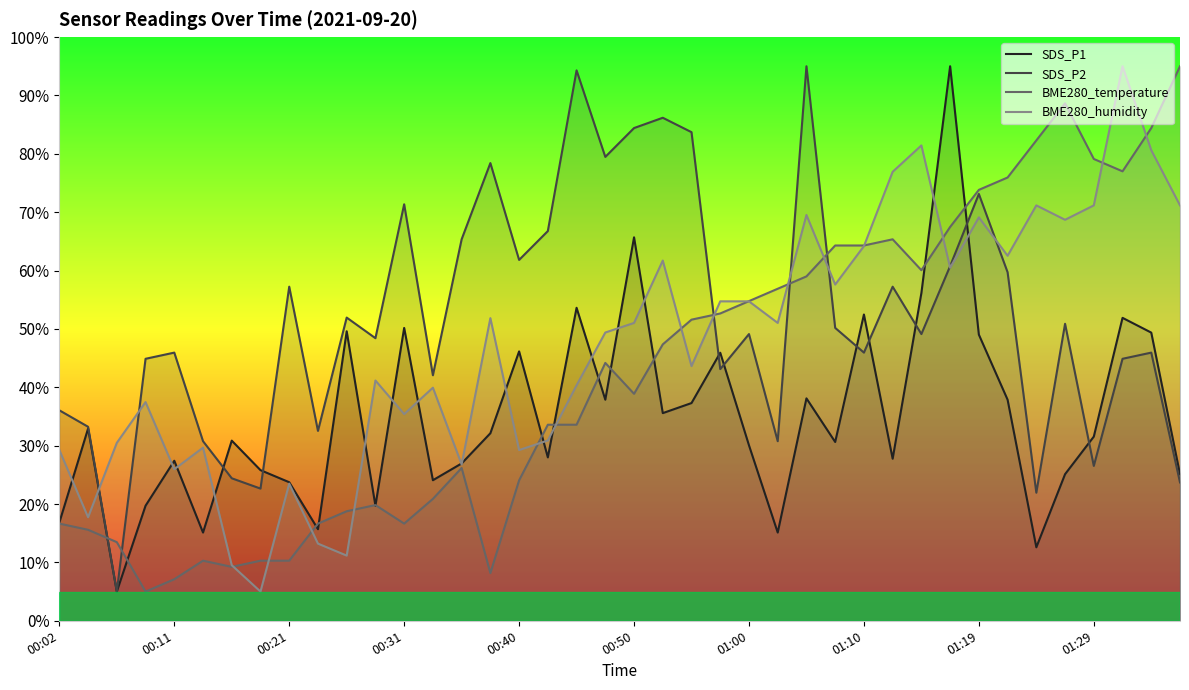

What is the difference between the SDS_P1 values at 27 and 23?

15.3